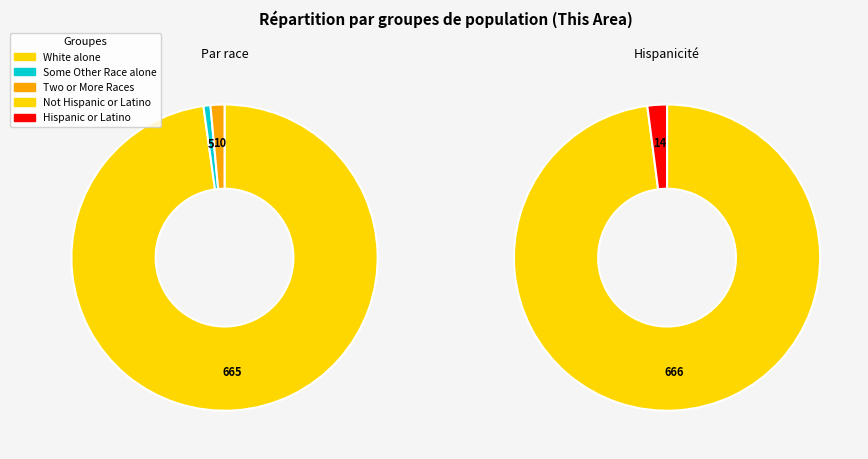

Combined, do Asian alone and White alone account for over 50%?

Yes